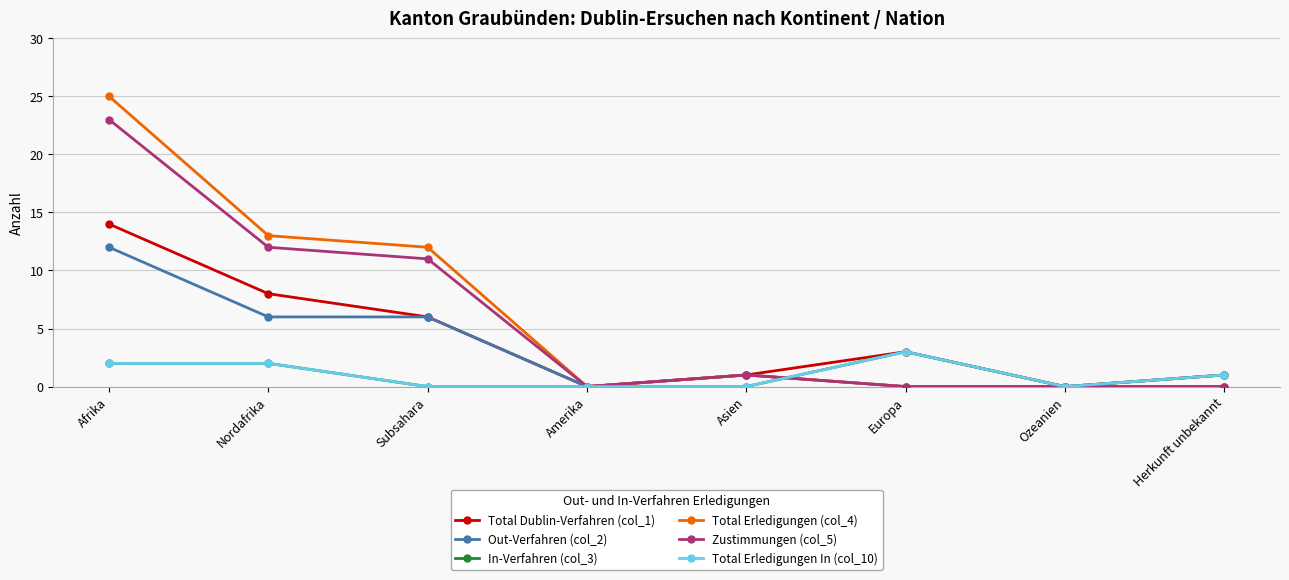

What is the difference between the second highest and second lowest values in the Total Erledigungen (col_4) series?

13